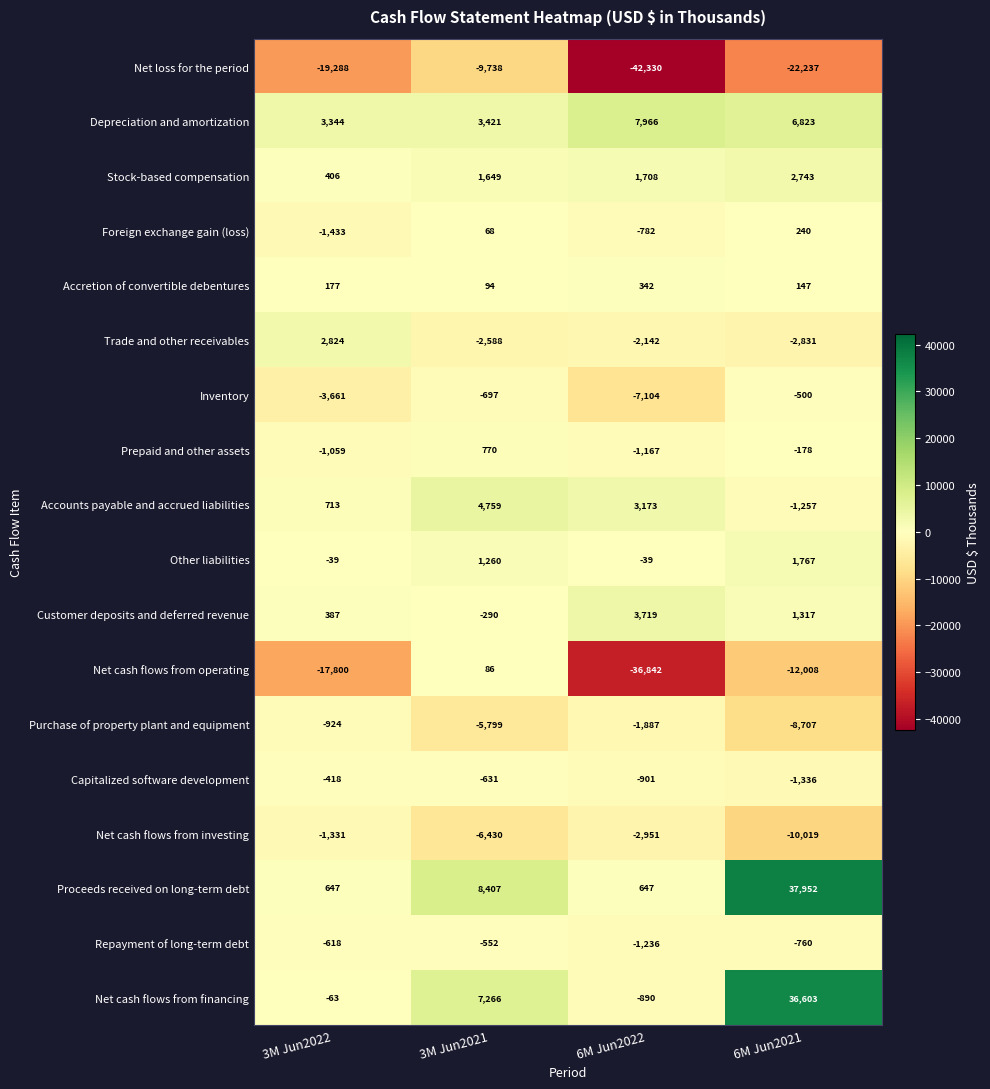

Rank the series at 3M Jun2022 from highest to lowest value.

Depreciation and amortization, Trade and other receivables, Accounts payable and accrued liabilities, Proceeds received on long-term debt, Stock-based compensation, Customer deposits and deferred revenue, Accretion of convertible debentures, Other liabilities, Net cash flows from financing, Capitalized software development, Repayment of long-term debt, Purchase of property plant and equipment, Prepaid and other assets, Net cash flows from investing, Foreign exchange gain (loss), Inventory, Net cash flows from operating, Net loss for the period